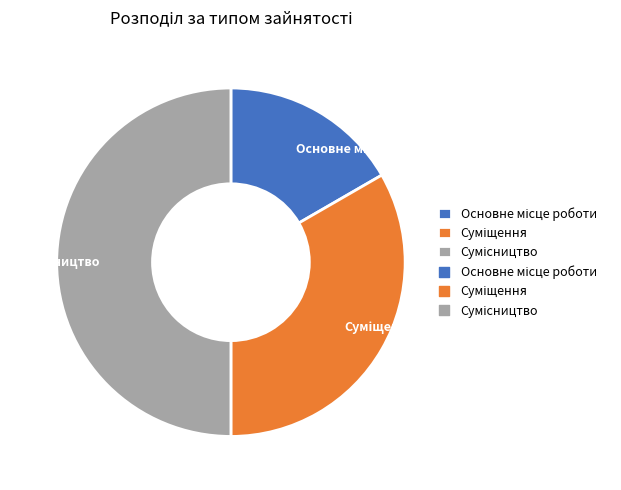

How many segments does this pie chart have?

3